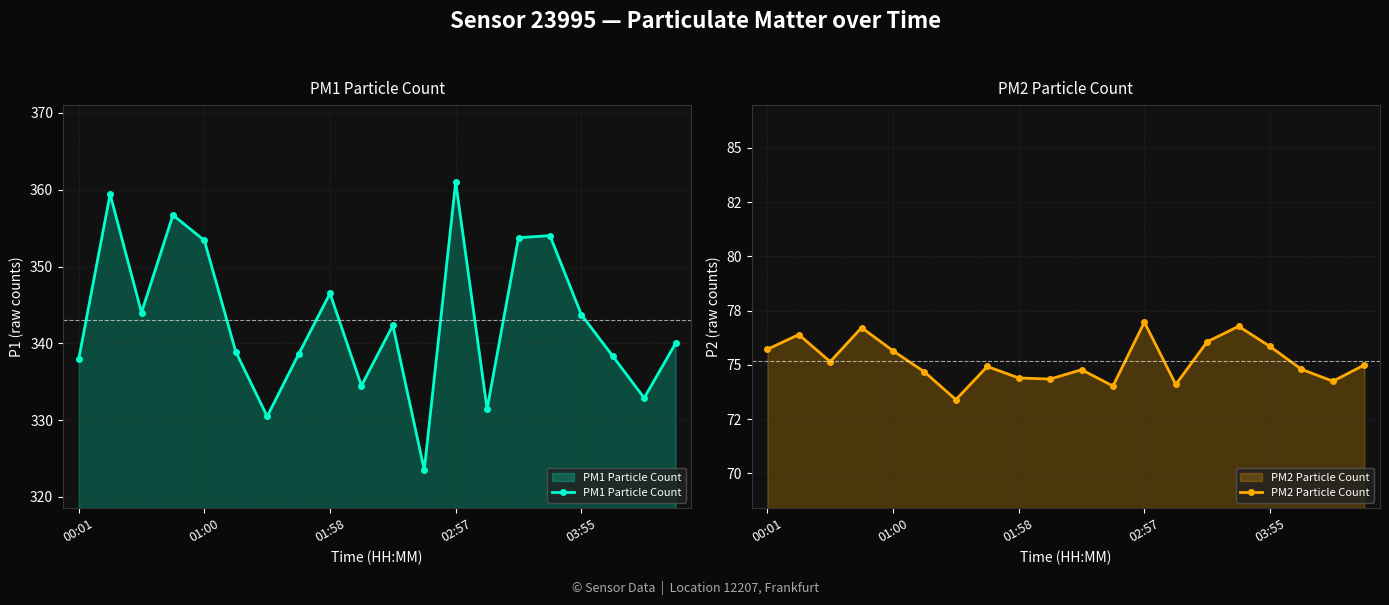

What is the minimum value for PM1 Particle Count?

323.5